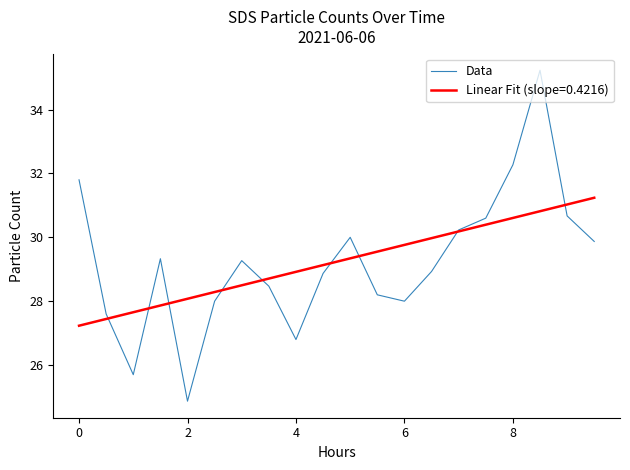

What is the value of the 14th point from the left?

28.9